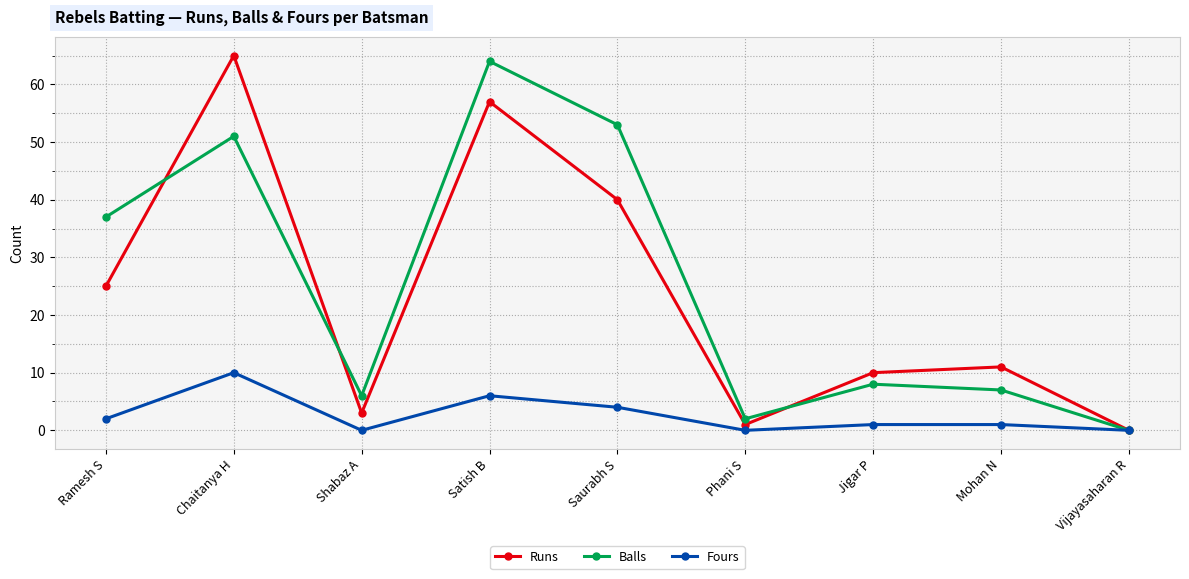

Which series changed the most between Shabaz A and Mohan N?

Runs